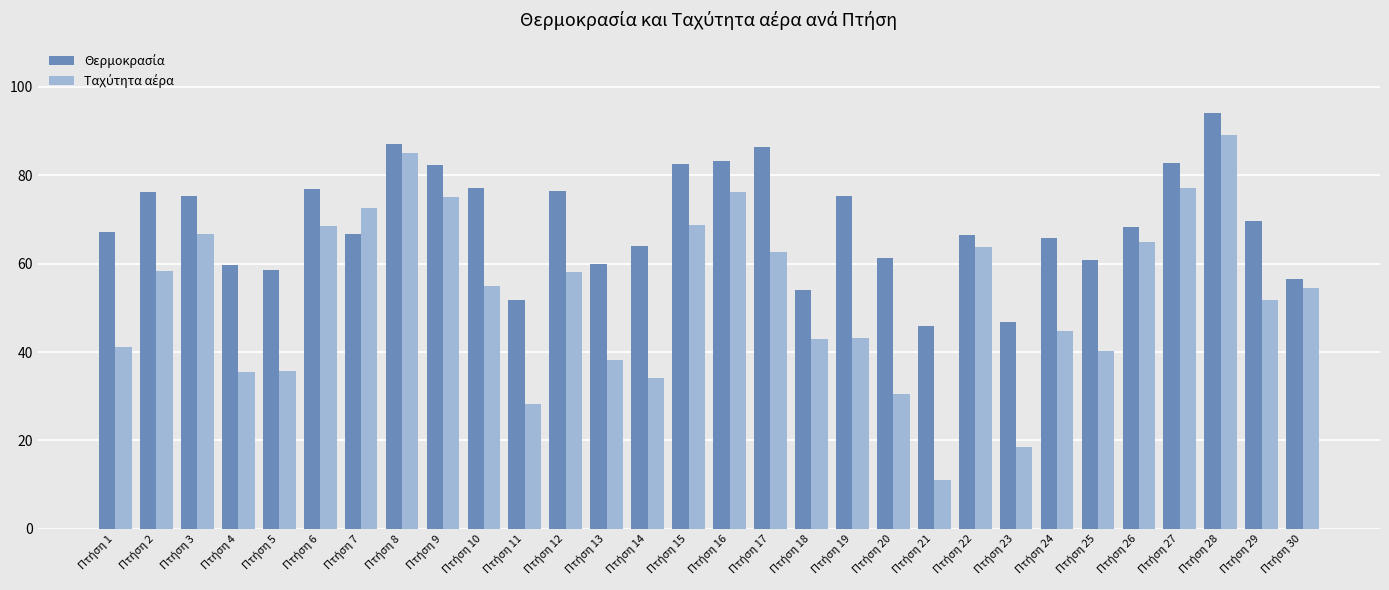

Does the chart contain stacked bars?

No